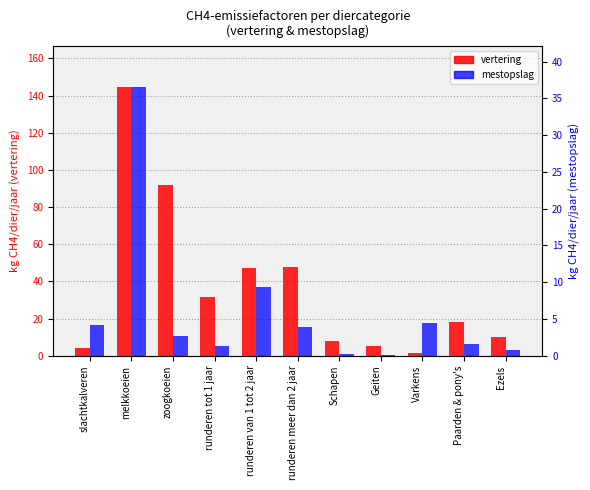

What is the difference between the second highest and second lowest values in the vertering (kg CH4/dier/jaar) series?

88.0